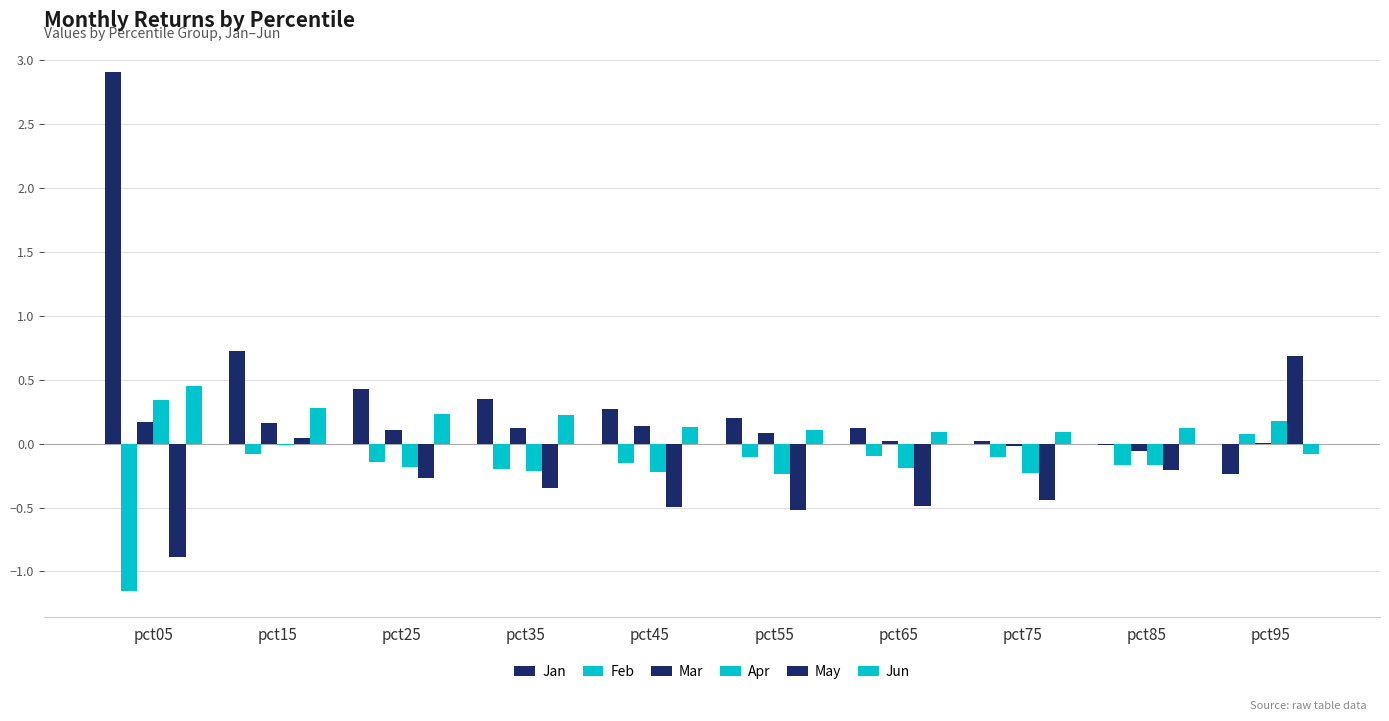

How many values in the Jun series exceed 0?

9